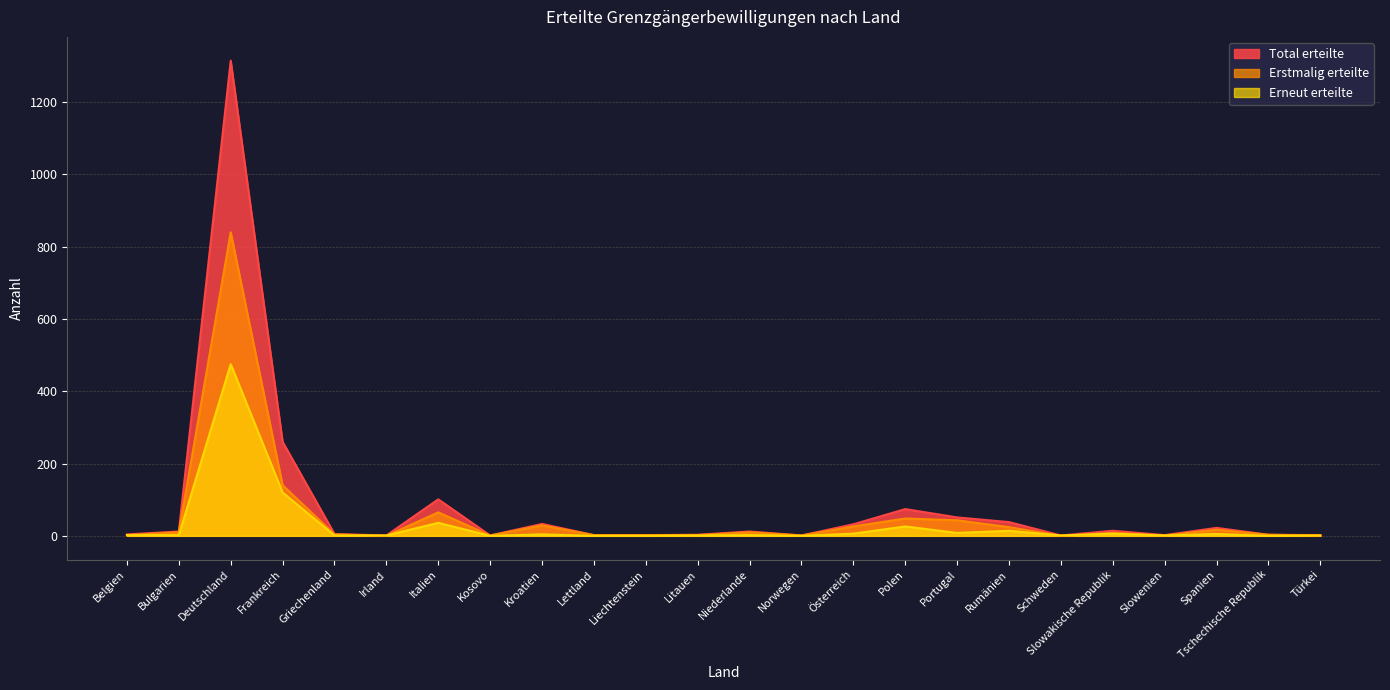

What value does the Erstmalig erteilte series have at Frankreich?

140